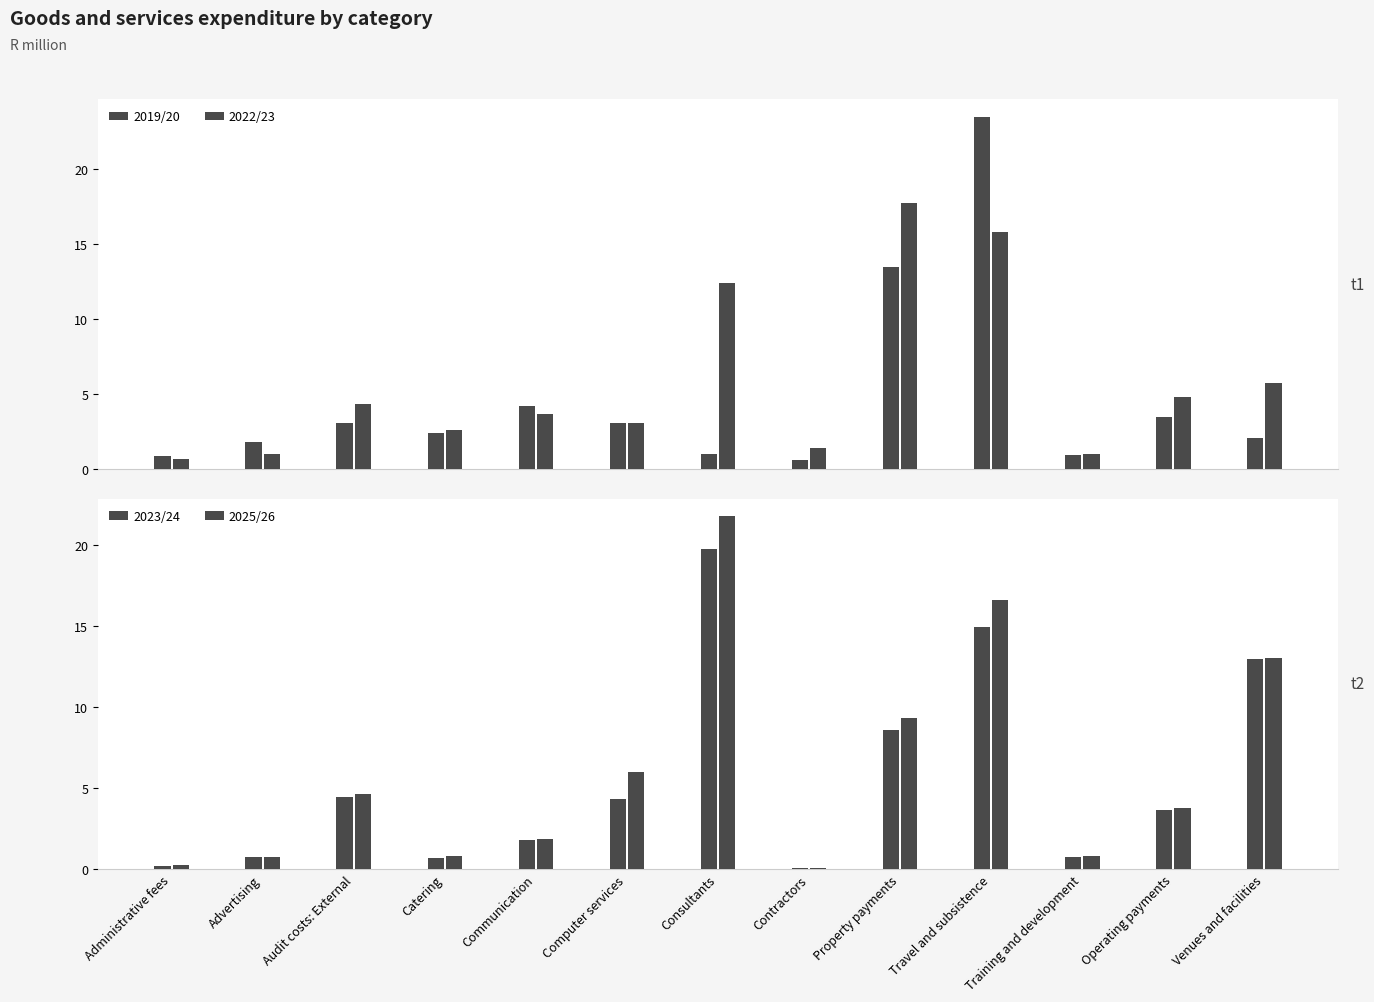

Which category has the highest value in the 2022/23 series?

Property payments